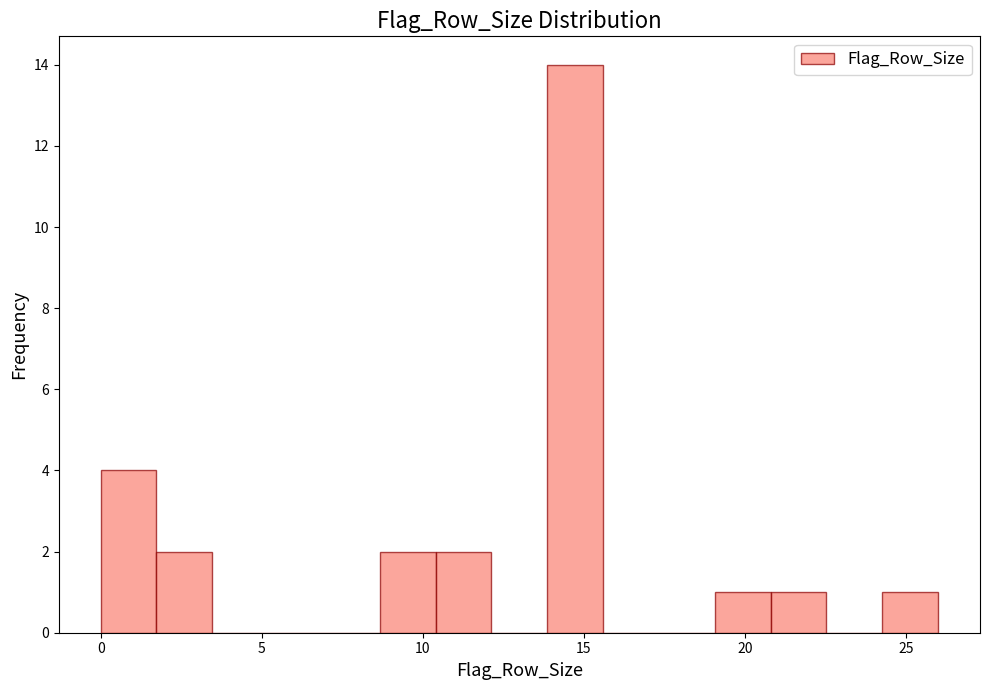

Read against the x-axis, roughly where is the centre of the tallest bar?

14.5